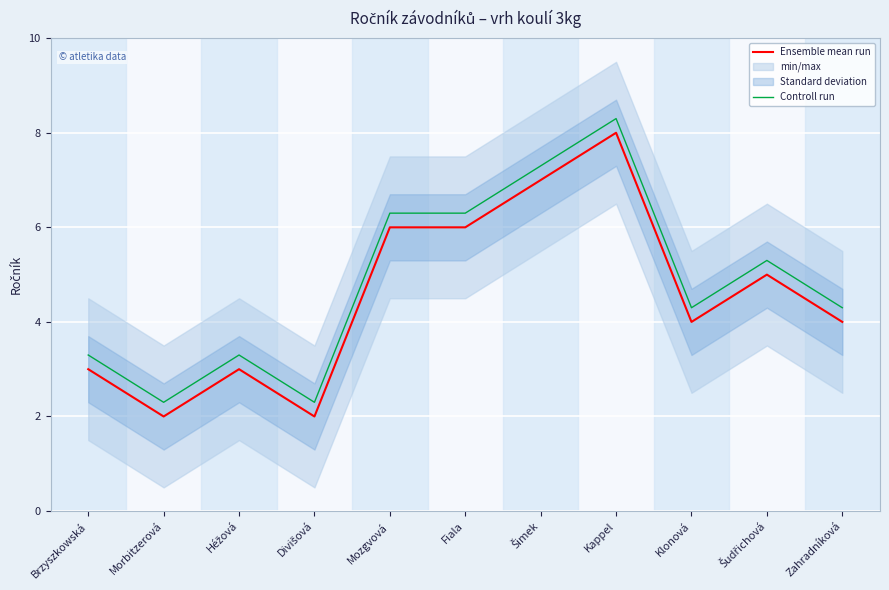

Where is the first local minimum for Controll run?

Morbitzerová